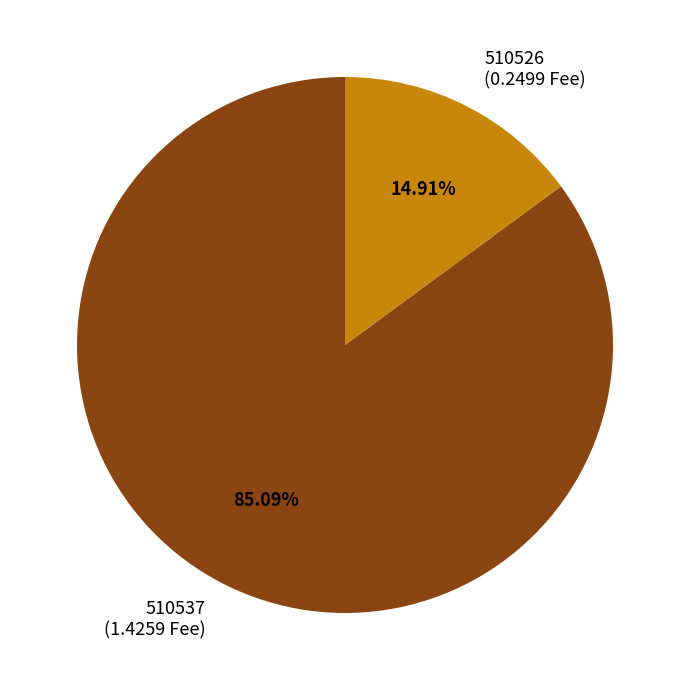

What percentage is the 510526 slice, to the nearest percent?

15%